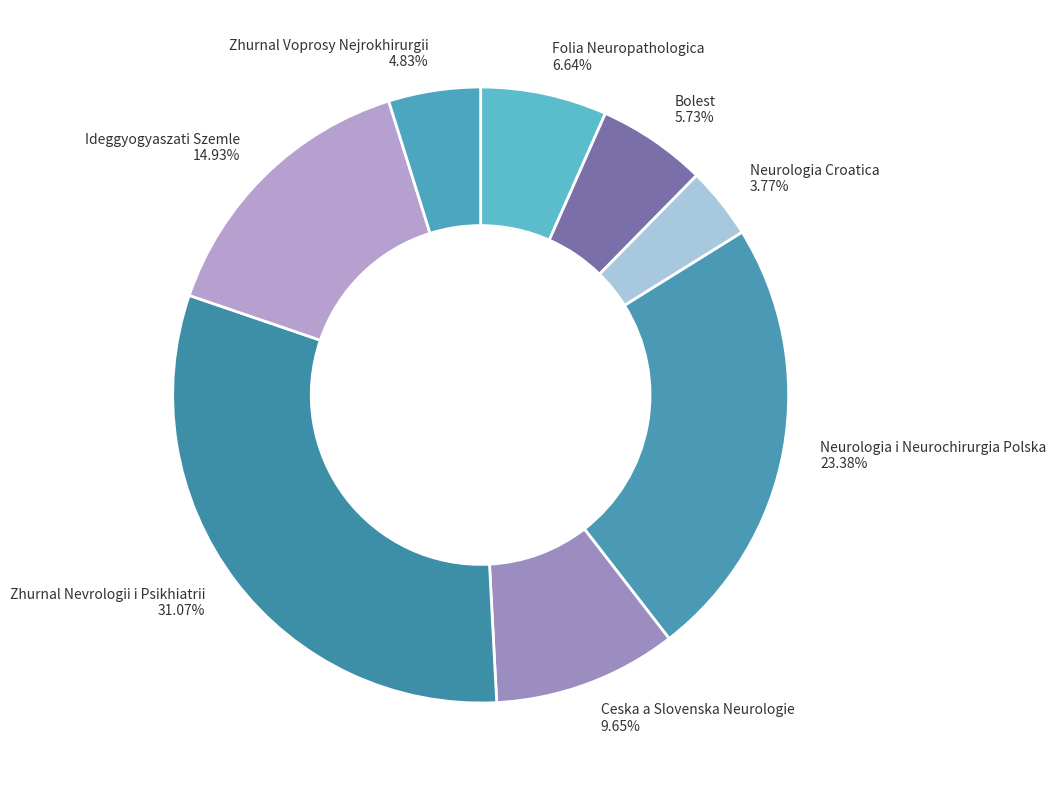

Is there a majority slice in this chart?

No